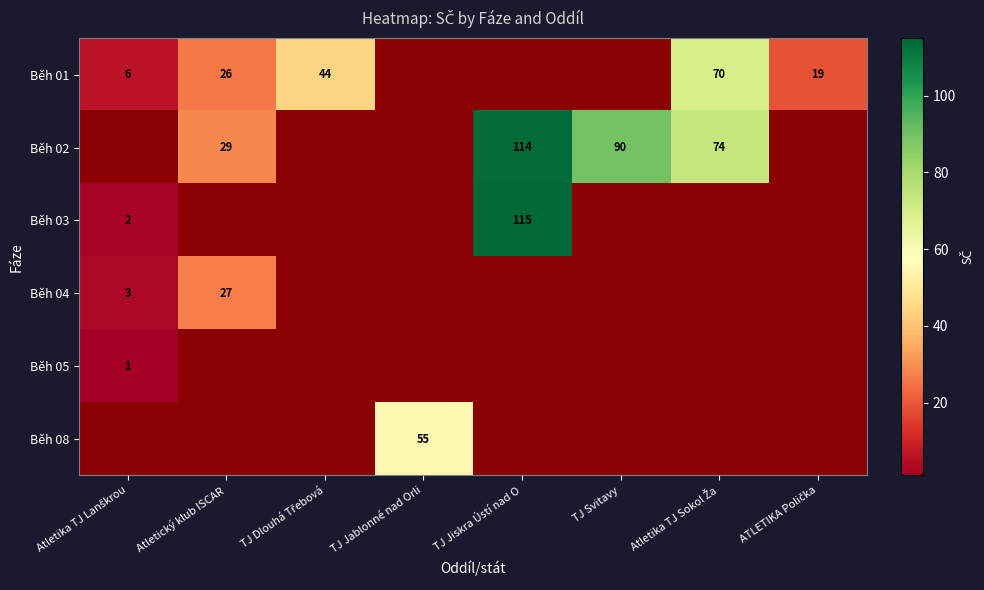

Between TJ Svitavy and ATLETIKA Polička, which is larger?

ATLETIKA Polička